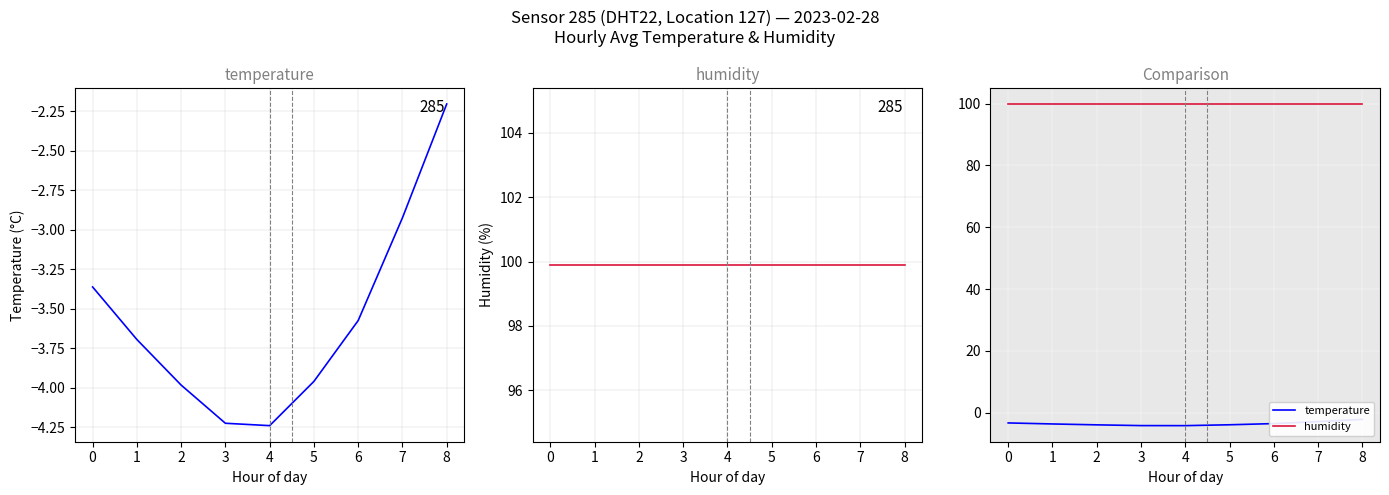

Is the value of humidity at 6 greater than the value of temperature at 4?

Yes